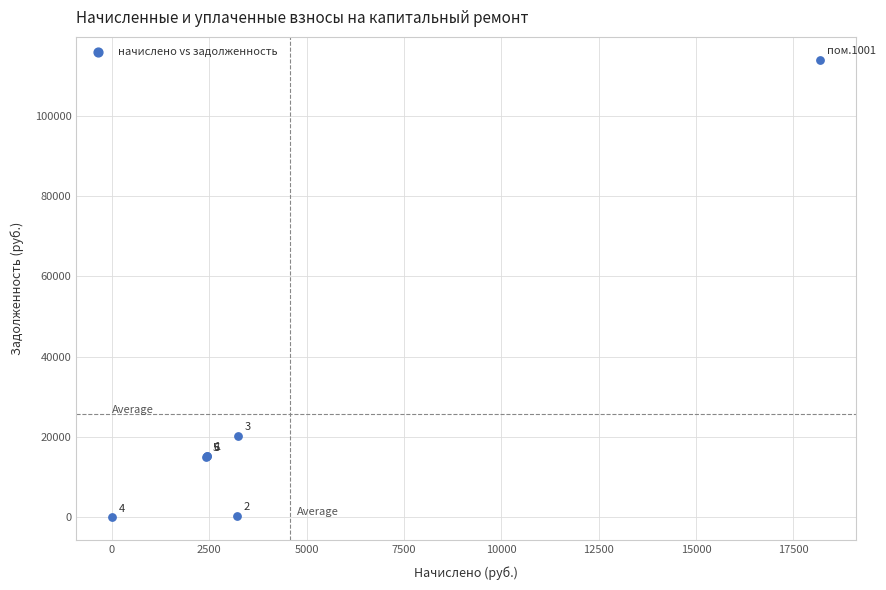

What Y value in the scatter plot is closest to 56936?

20277.9